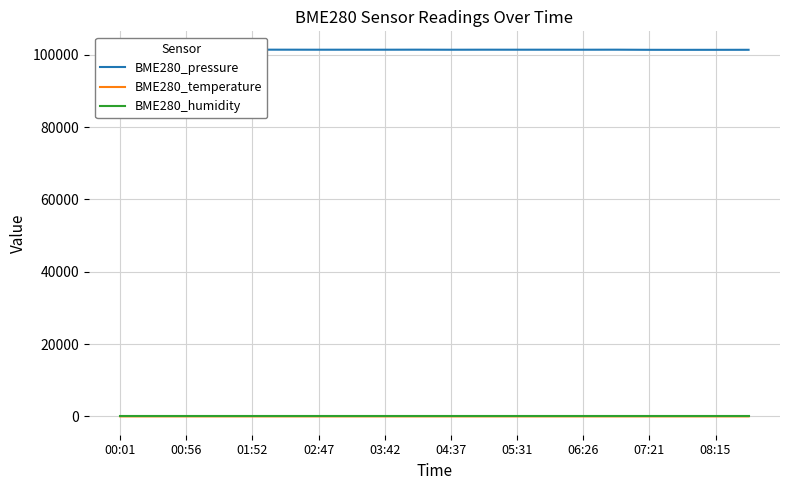

At 08:15, list the series in order from largest to smallest.

BME280_pressure, BME280_humidity, BME280_temperature